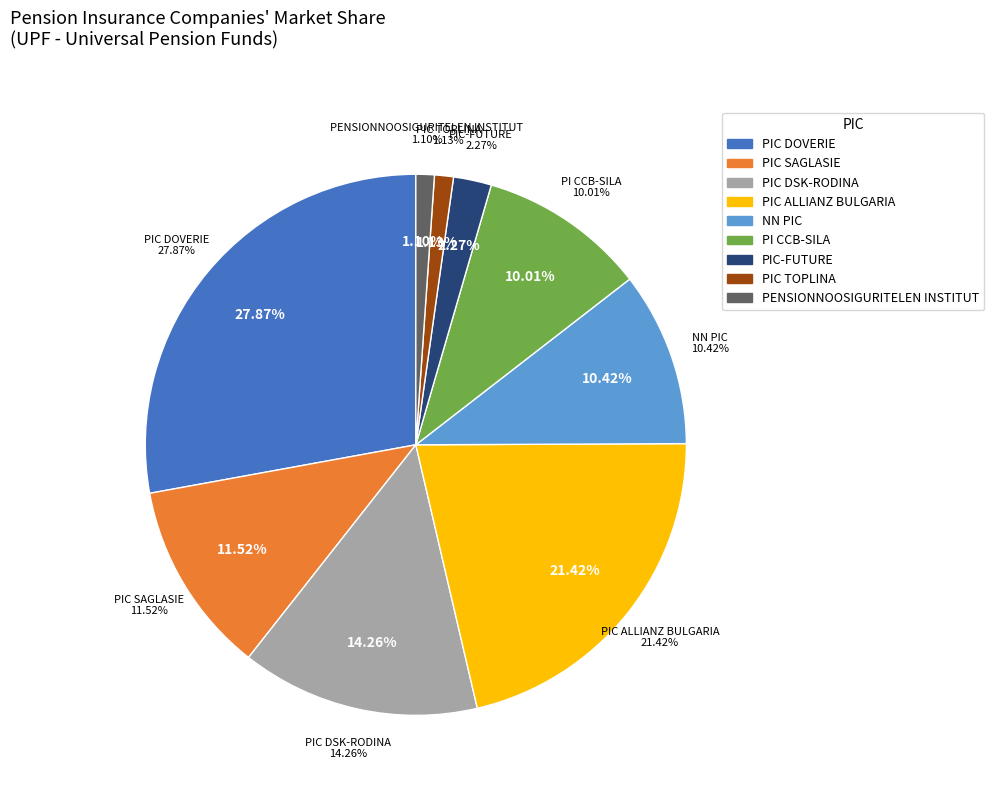

Is there a majority slice in this chart?

No